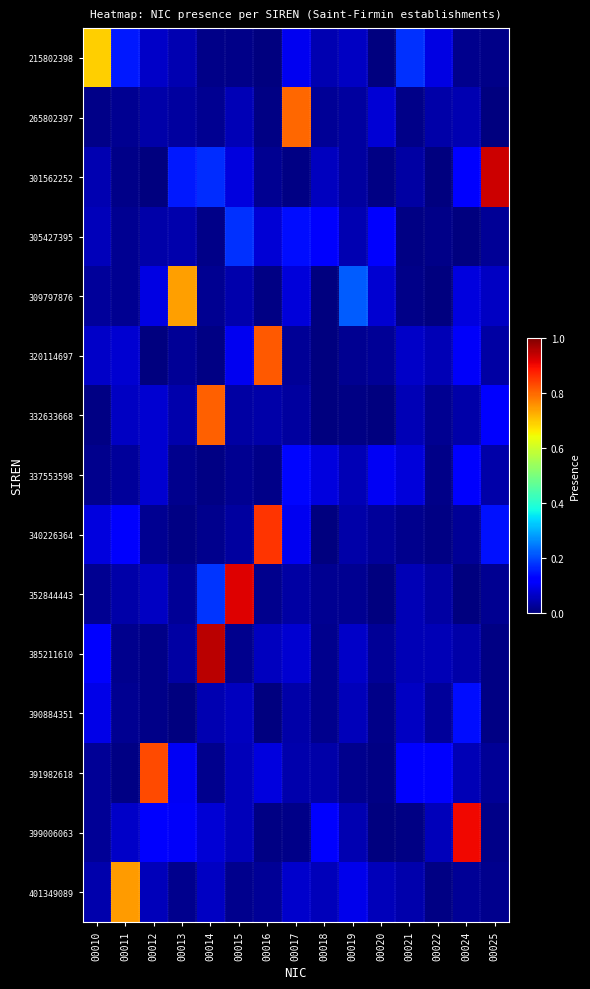

At which category is the sum across all series the highest?

00014